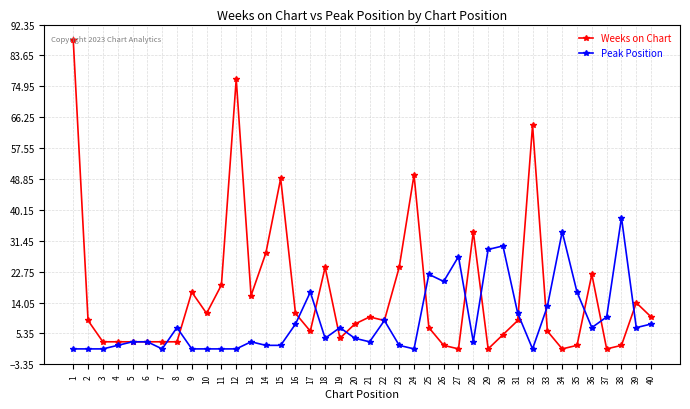

Which category has the highest value in the Peak Position series?

38